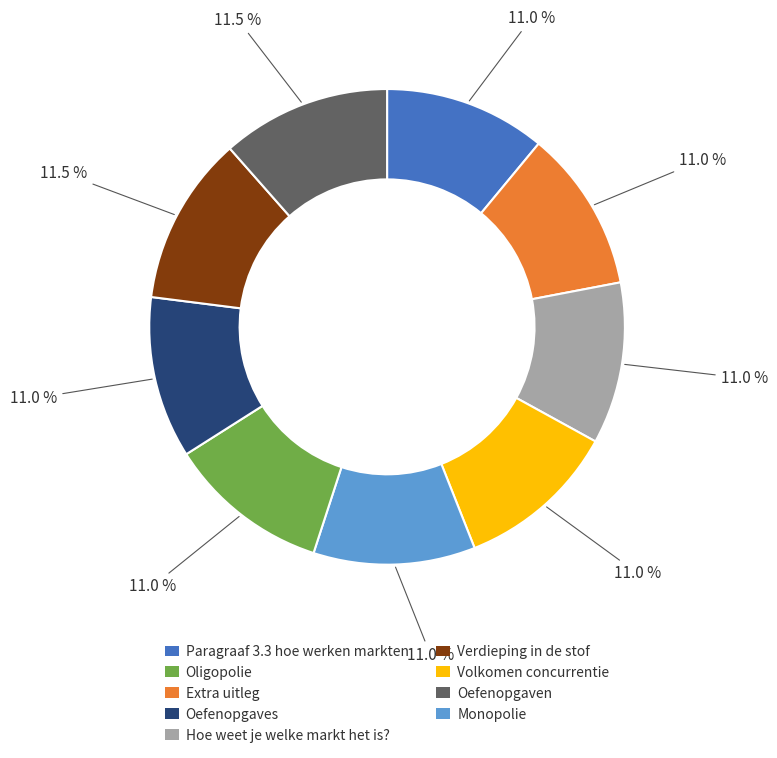

Does any single category account for the majority?

No